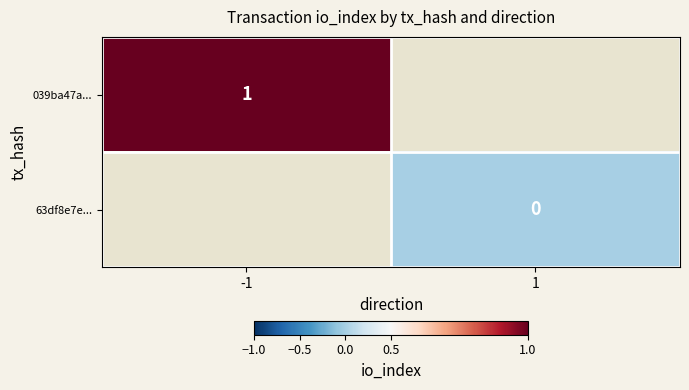

Which label corresponds to the smallest value in the chart?

1